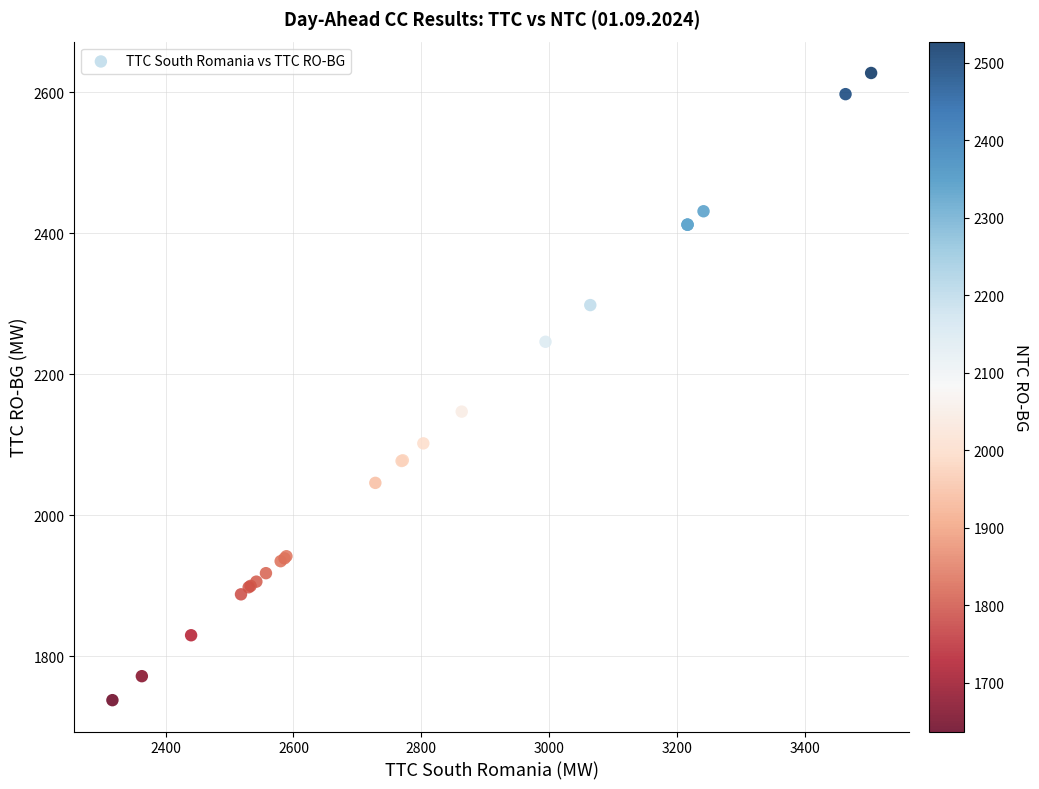

What Y value in the scatter plot is closest to 2182?

2147